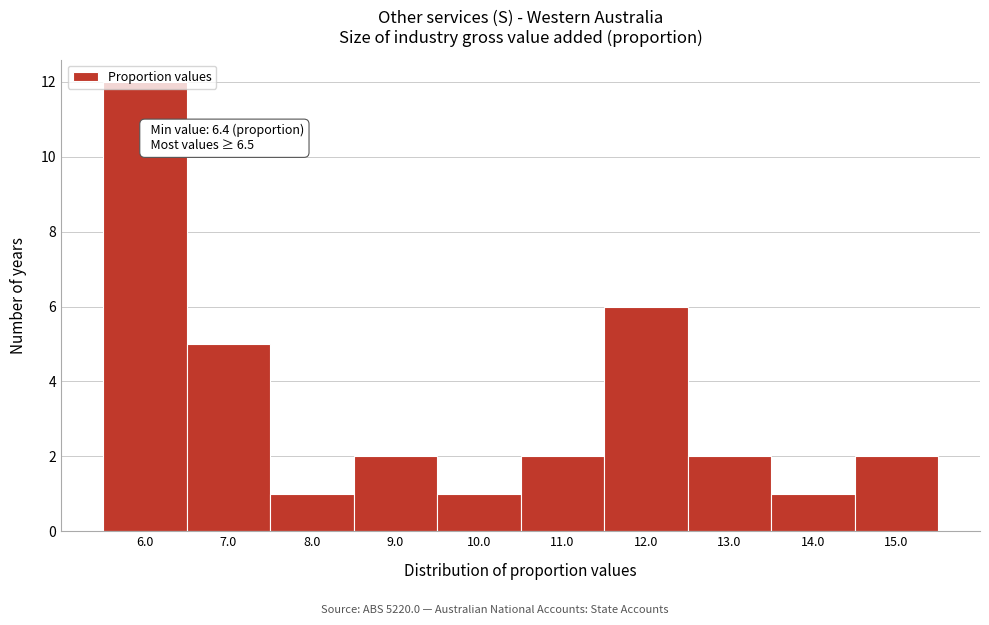

What position from the left is 8.0?

3